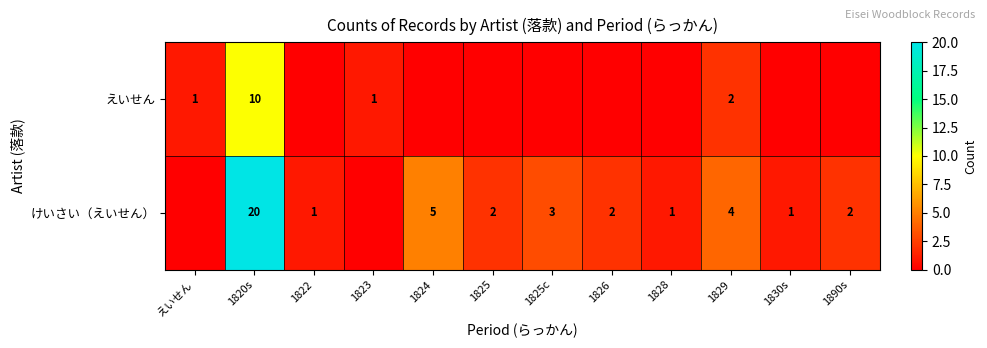

What is the spread (max minus min) of values at 1822?

1